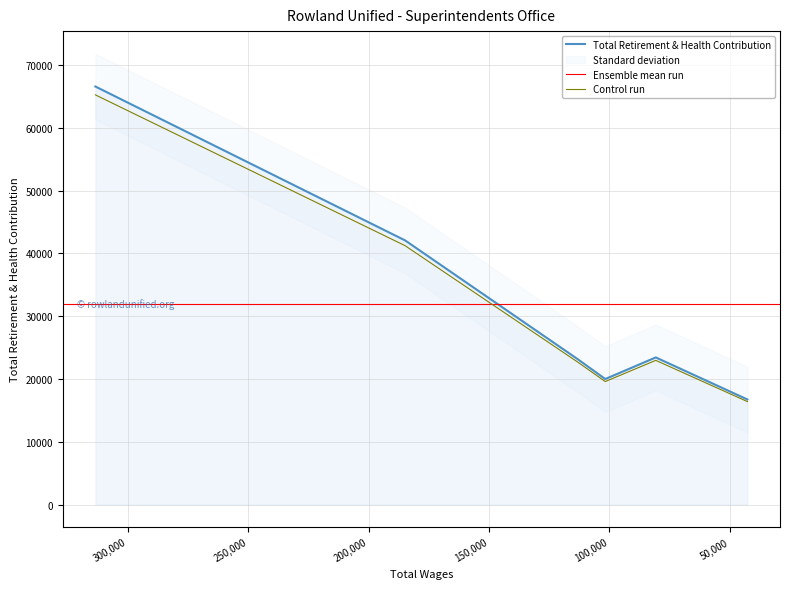

What is the sum of the values at 80778.0 and 313433.0?

90038